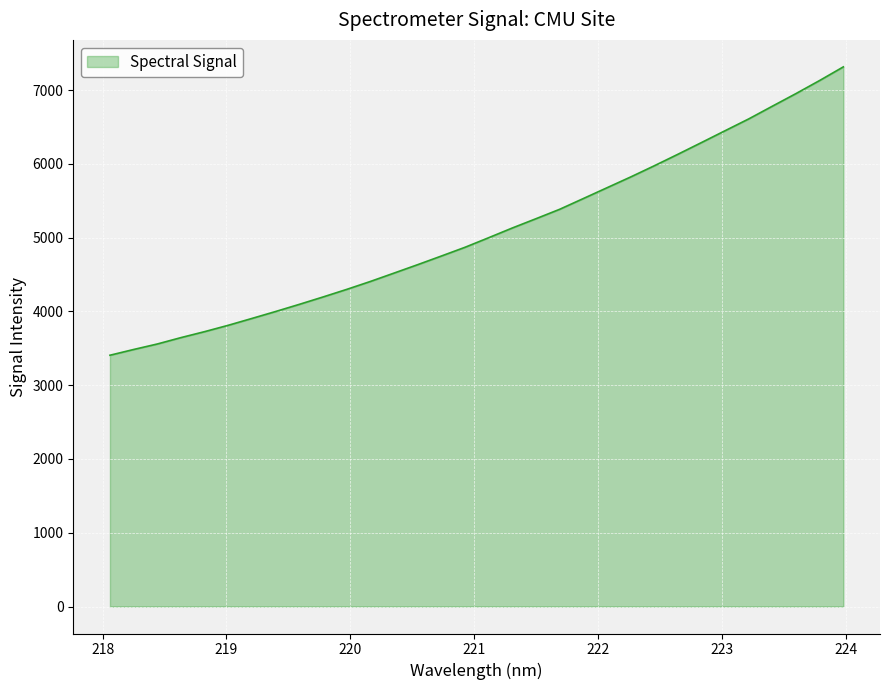

What is the maximum value shown in the chart?

7313.8